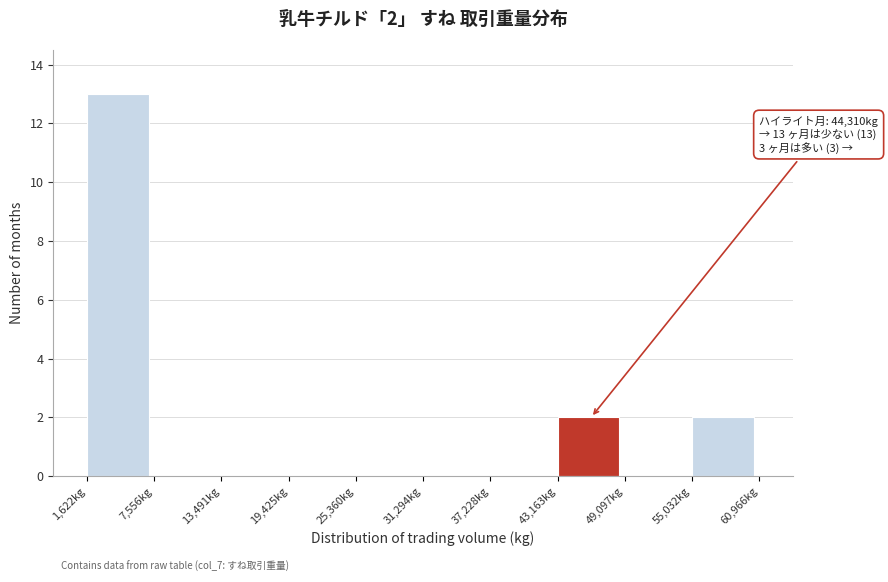

Over which range of the x-axis is the bar tallest?

2000 to 8000